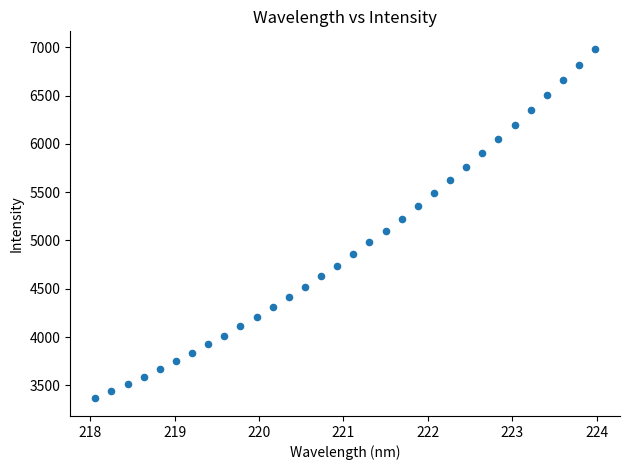

What is the range of X values (max minus min)?

5.9